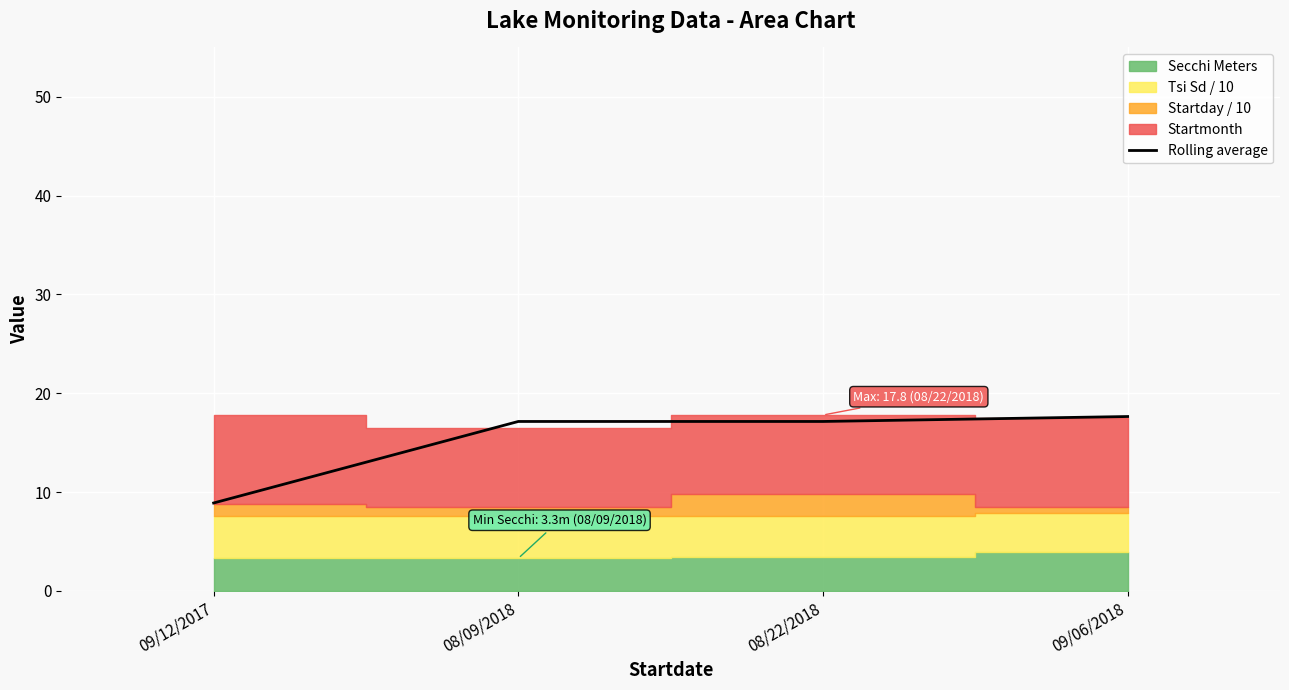

Between 09/06/2018 and 09/12/2017, which is larger?

09/06/2018